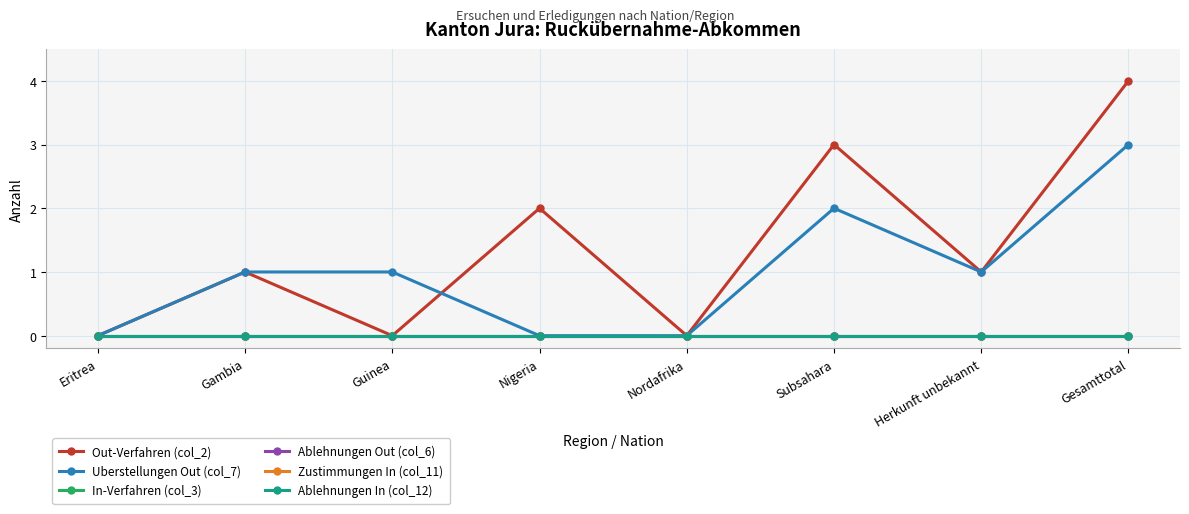

What is the label of the 1st point from the right?

Gesamttotal